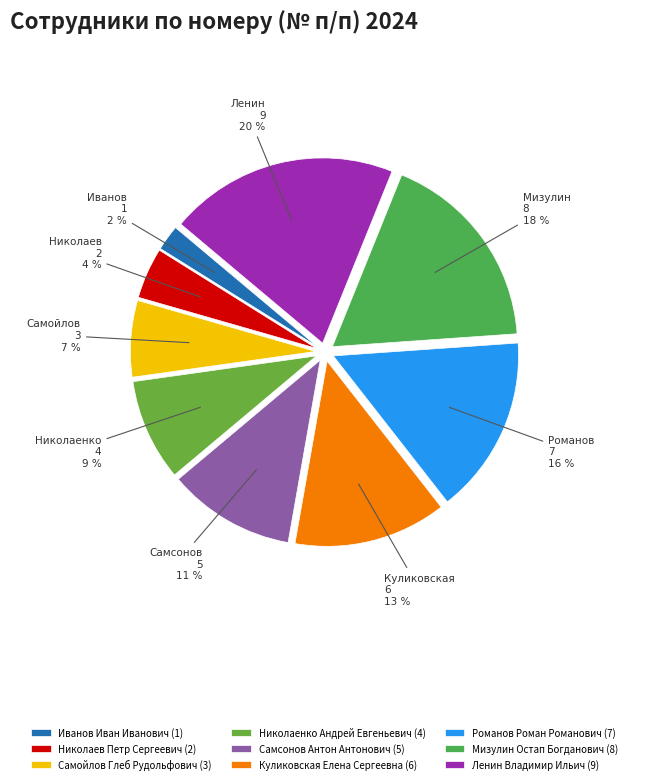

To the nearest percent, what percentage of the pie is Куликовская Елена Сергеевна?

13%